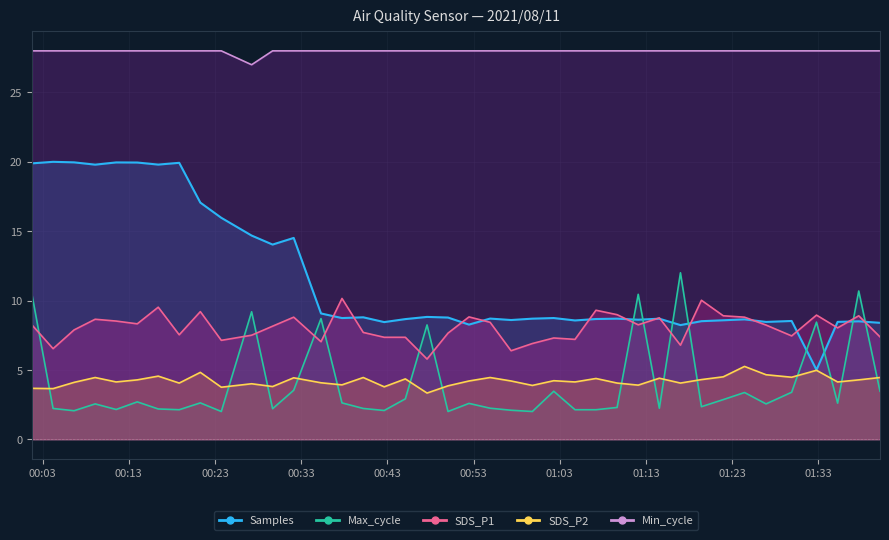

Is the value of Max_cycle at 37 greater than the value of SDS_P1 at 18?

No